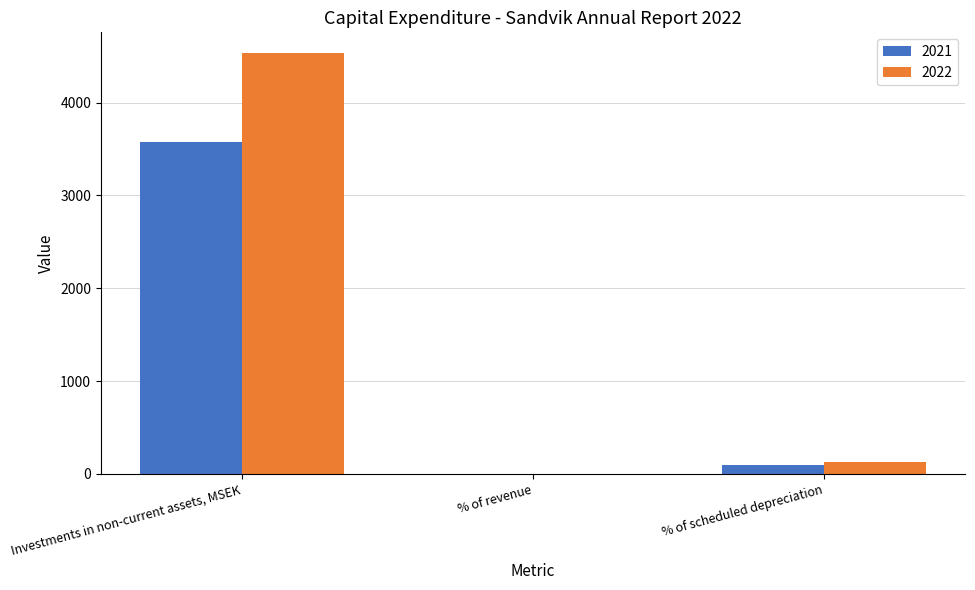

Are the bars horizontal?

No